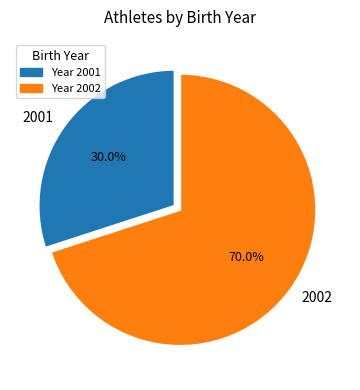

Count the number of slices in the pie.

2